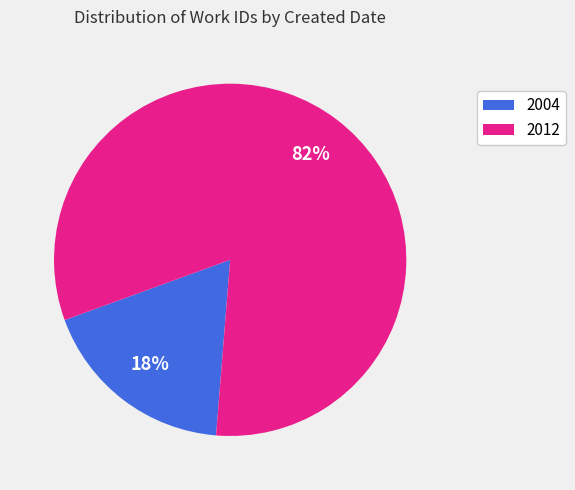

The 2004 slice represents 27% of the pie. True or false?

False